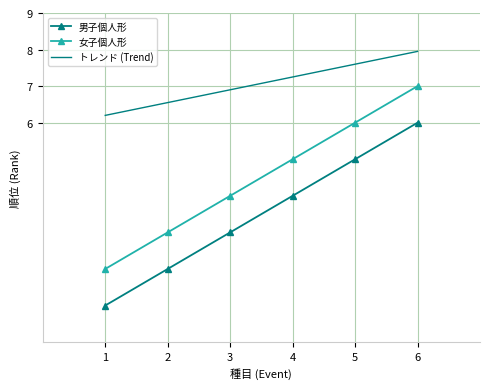

Is the value of 男子個人形 at 4 greater than the value of 女子個人形 at 5?

No